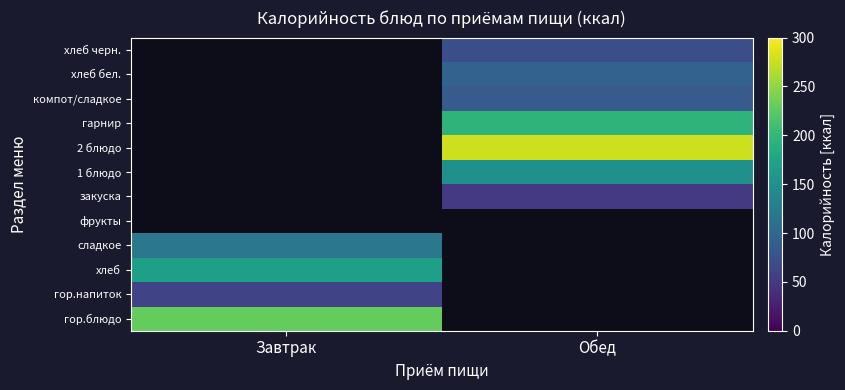

At which category does the chart reach its minimum across all series?

Обед